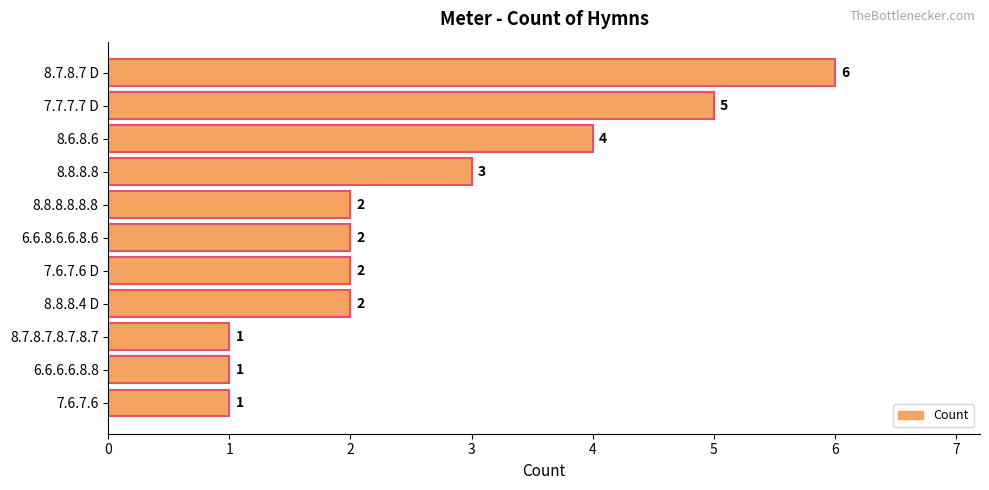

What is the difference between the maximum and second lowest values?

5